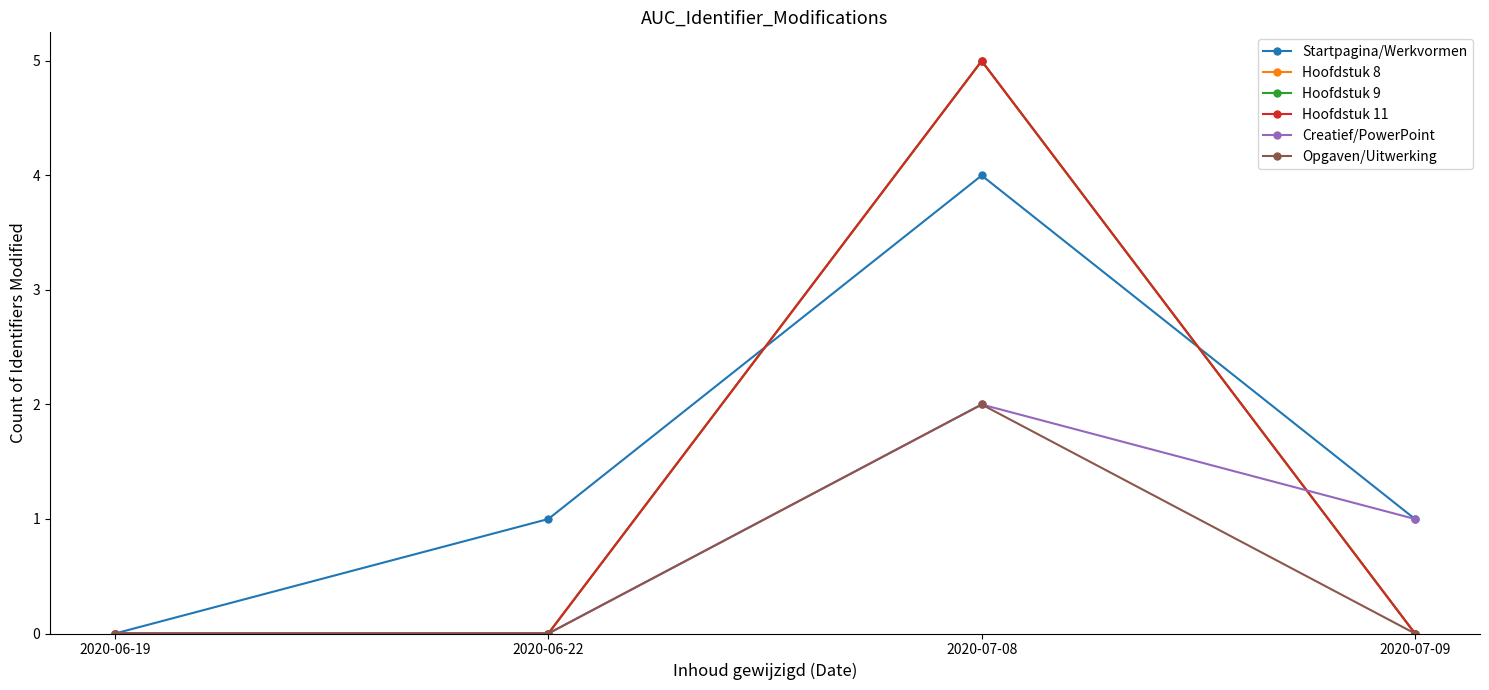

Reading left to right, extract all data points from this chart.

Startpagina/Werkvormen: 2020-06-19=0	2020-06-22=1	2020-07-08=4	2020-07-09=1
Hoofdstuk 8: 2020-06-19=0	2020-06-22=0	2020-07-08=5	2020-07-09=0
Hoofdstuk 9: 2020-06-19=0	2020-06-22=0	2020-07-08=5	2020-07-09=0
Hoofdstuk 11: 2020-06-19=0	2020-06-22=0	2020-07-08=5	2020-07-09=0
Creatief/PowerPoint: 2020-06-19=0	2020-06-22=0	2020-07-08=2	2020-07-09=1
Opgaven/Uitwerking: 2020-06-19=0	2020-06-22=0	2020-07-08=2	2020-07-09=0